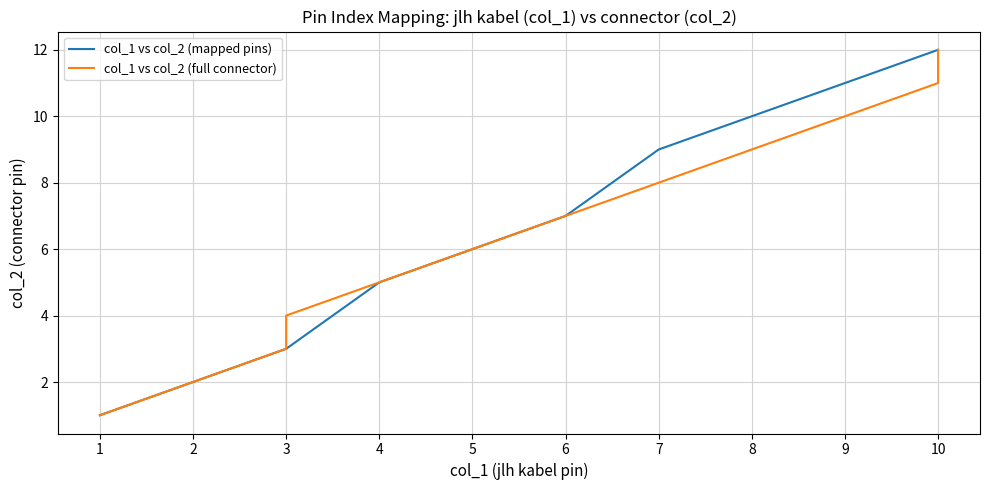

List the labels in order of col_1 vs col_2 (mapped pins) value, smallest first.

1, 2, 3, 4, 5, 6, 7, 8, 9, 10